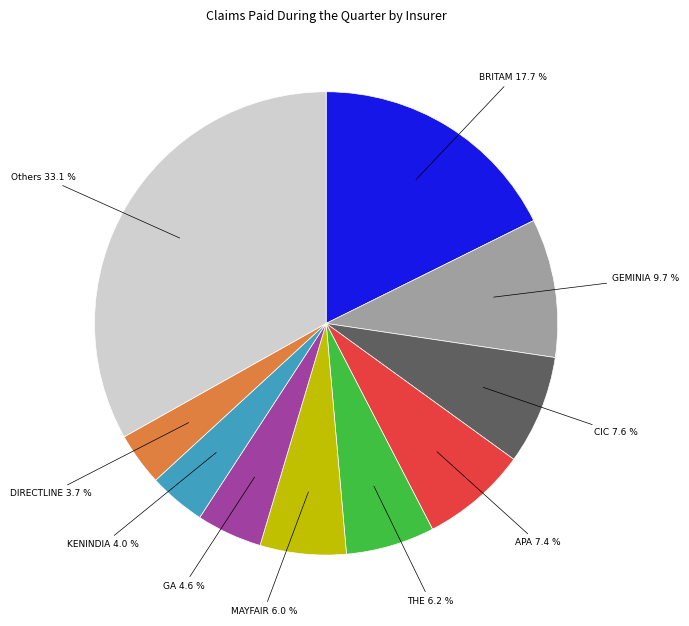

Is there a majority slice in this chart?

No